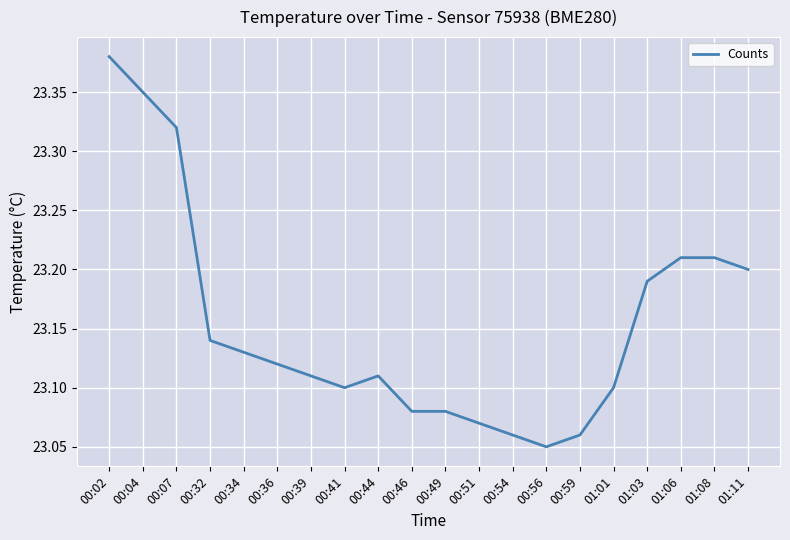

The value at 00:32 is 38.1. True or false?

False